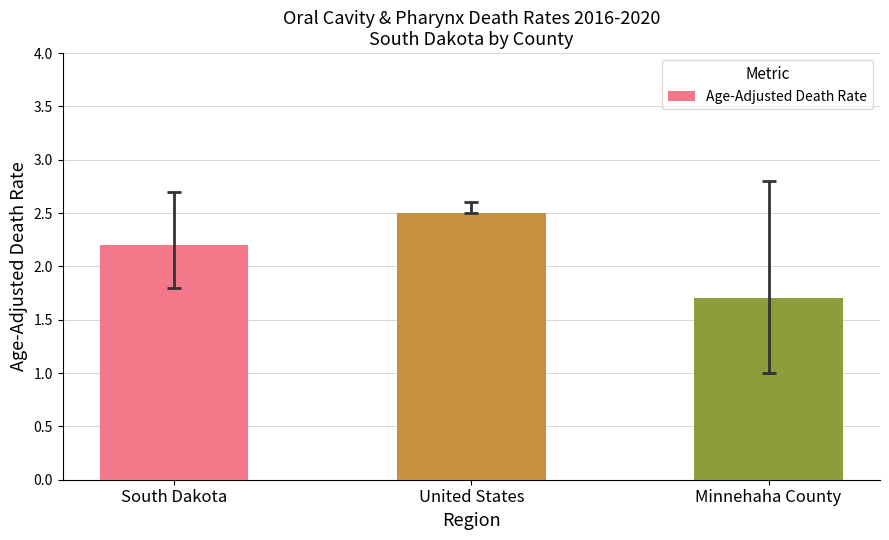

List the labels in order of value, smallest first.

Minnehaha County, South Dakota, United States